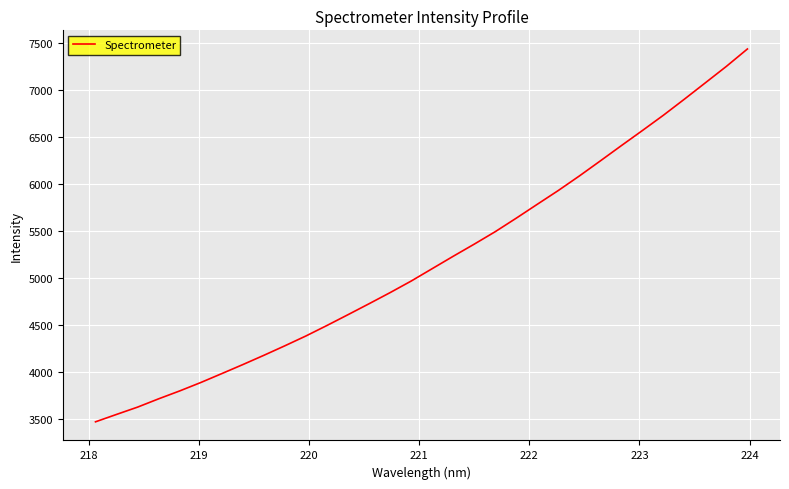

What is the smallest value displayed?

3466.9